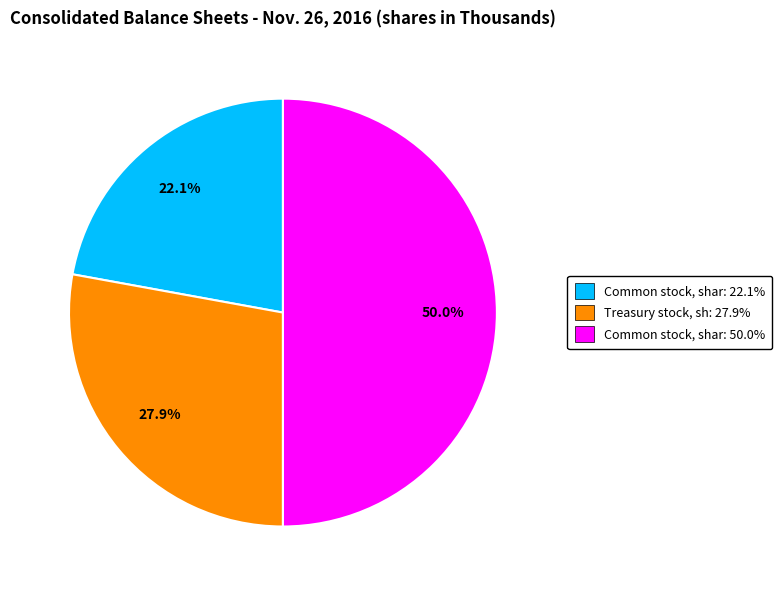

Which category has the biggest portion of the pie?

Common stock, shares issued